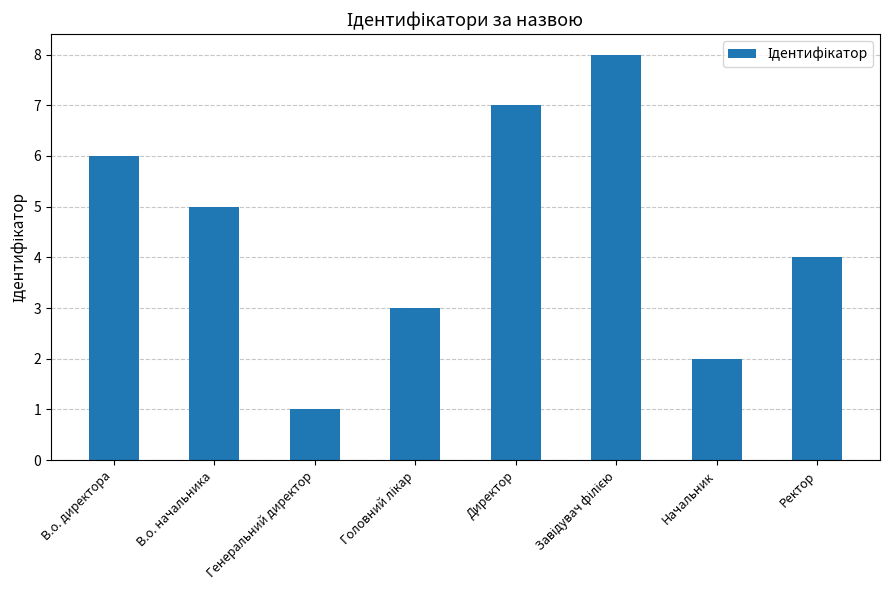

What is the value of the 7th bar from the left?

2